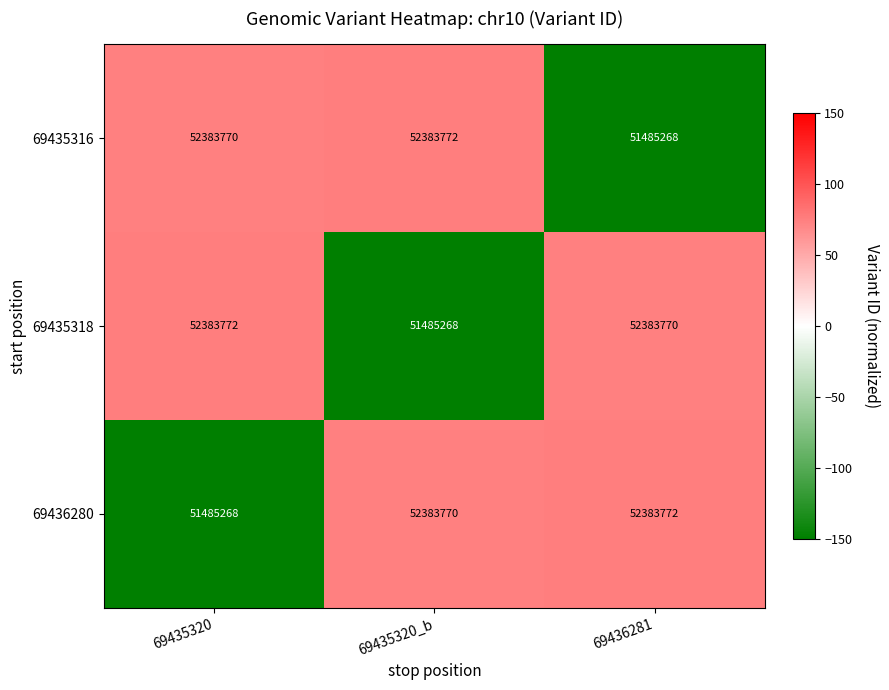

Rank the series at 69435320 from highest to lowest value.

69435318, 69435316, 69436280